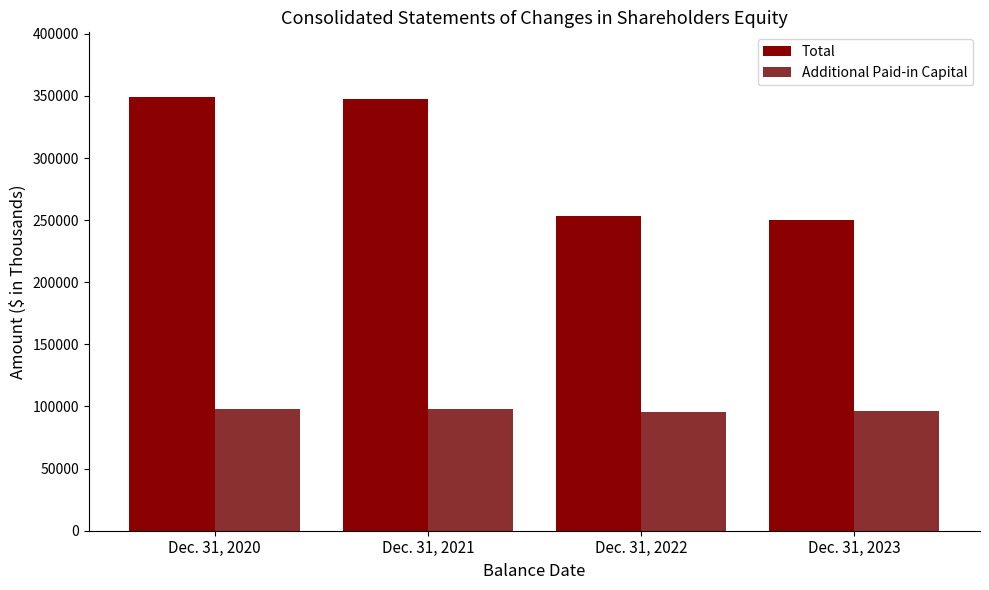

What is the difference between the highest and lowest values at Dec. 31, 2021?

249247